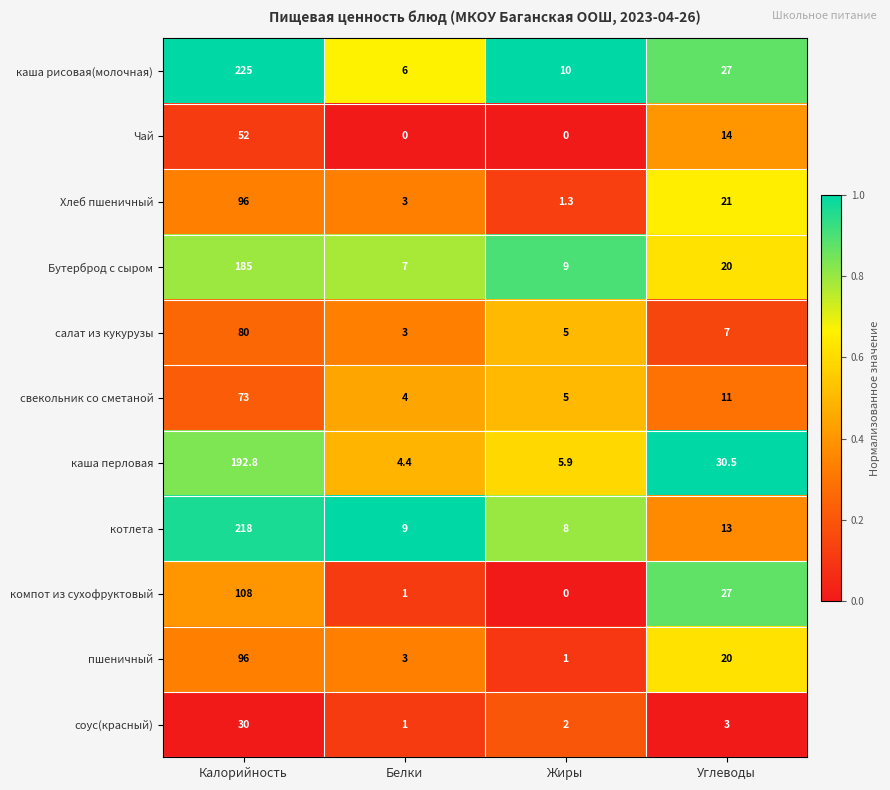

Which series has the widest spread of values?

каша рисовая(молочная)